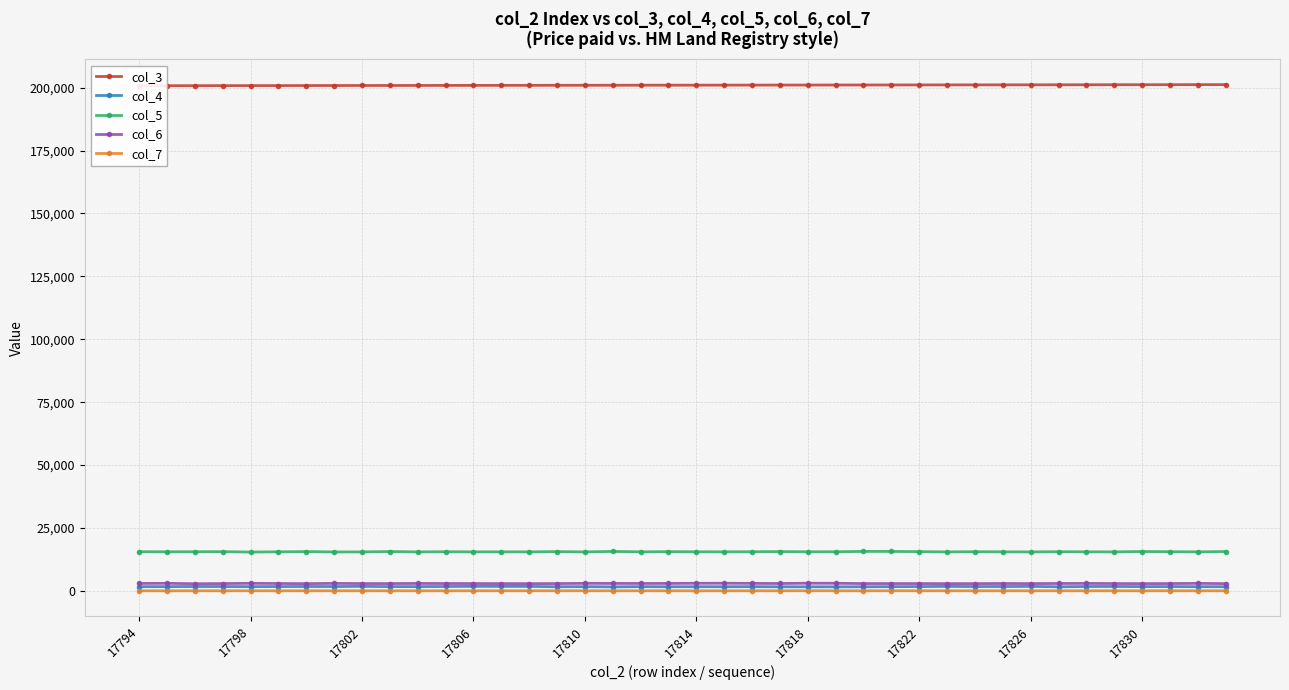

Which series has the largest total across all categories?

col_3